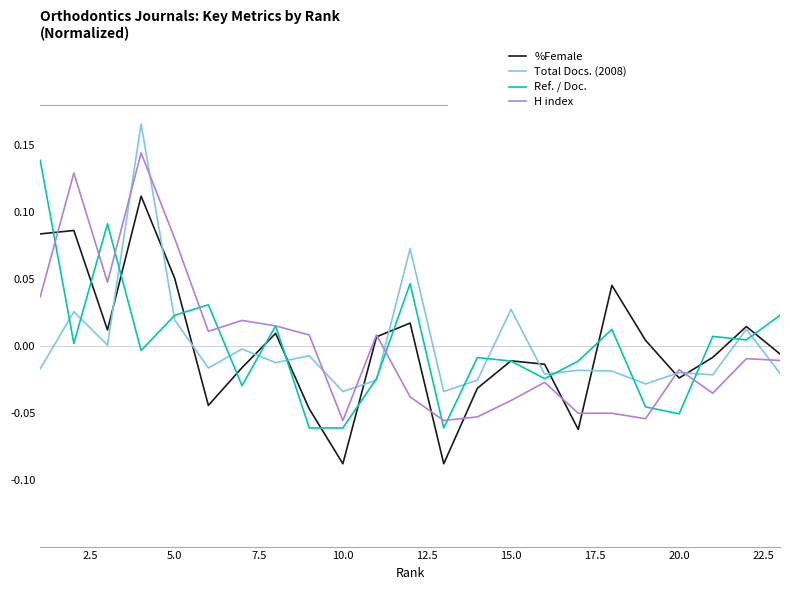

How many interior local peaks does the H index series have?

7